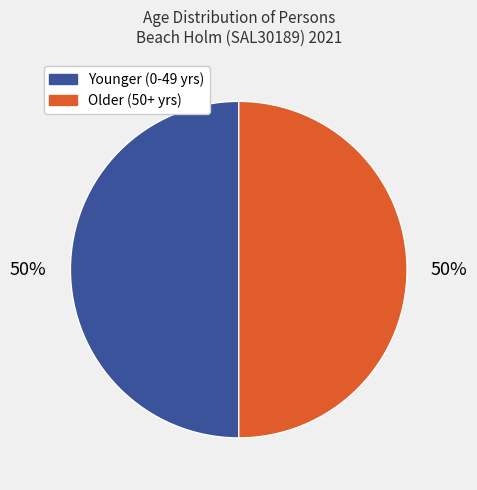

To the nearest percent, what is the average slice percentage?

50%